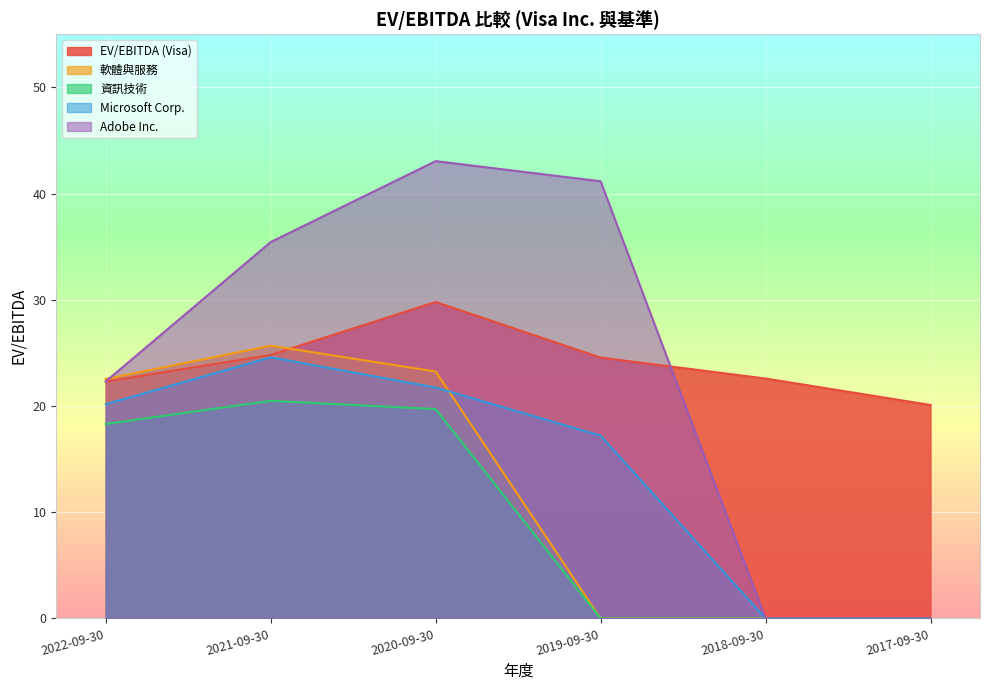

Rank the series by their maximum value, from lowest to highest.

資訊技術, Microsoft Corp., 軟體與服務, EV/EBITDA (Visa), Adobe Inc.